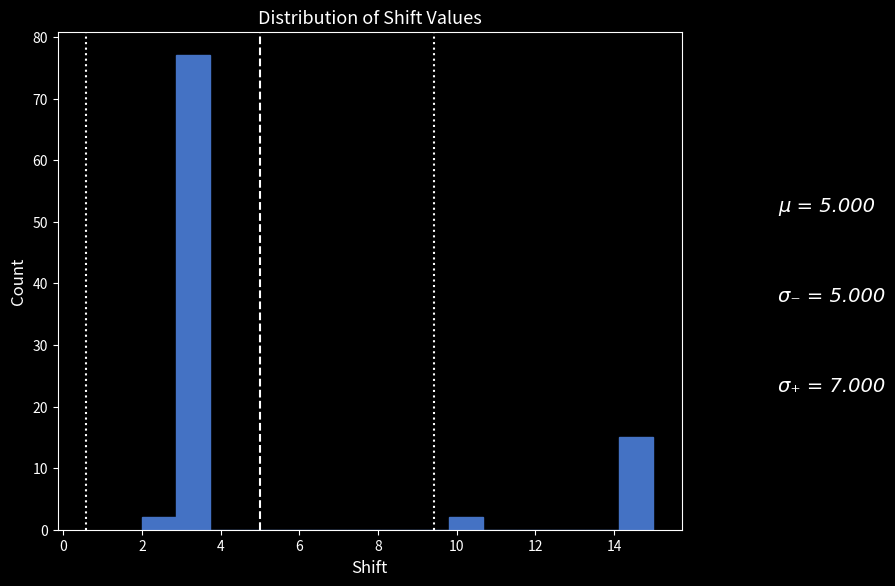

Over which range of the x-axis is the bar tallest?

2.8 to 3.8